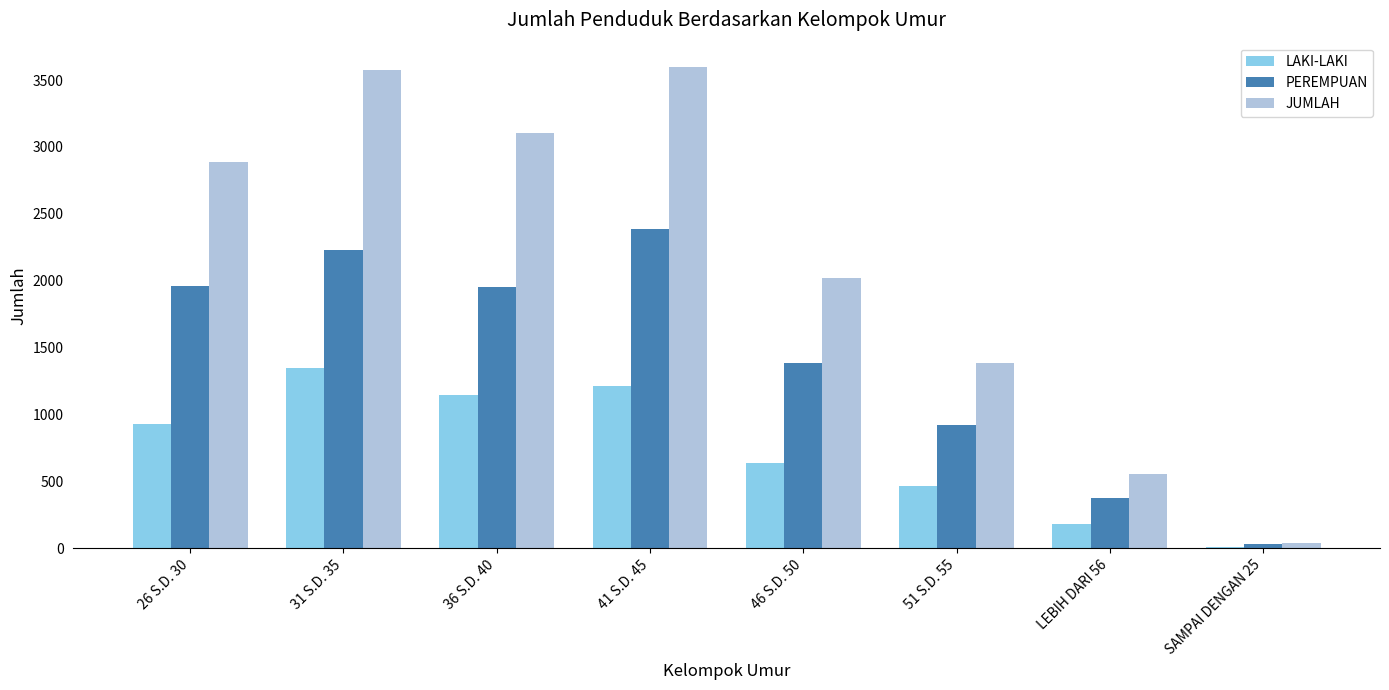

What is the maximum value for LAKI-LAKI?

1344